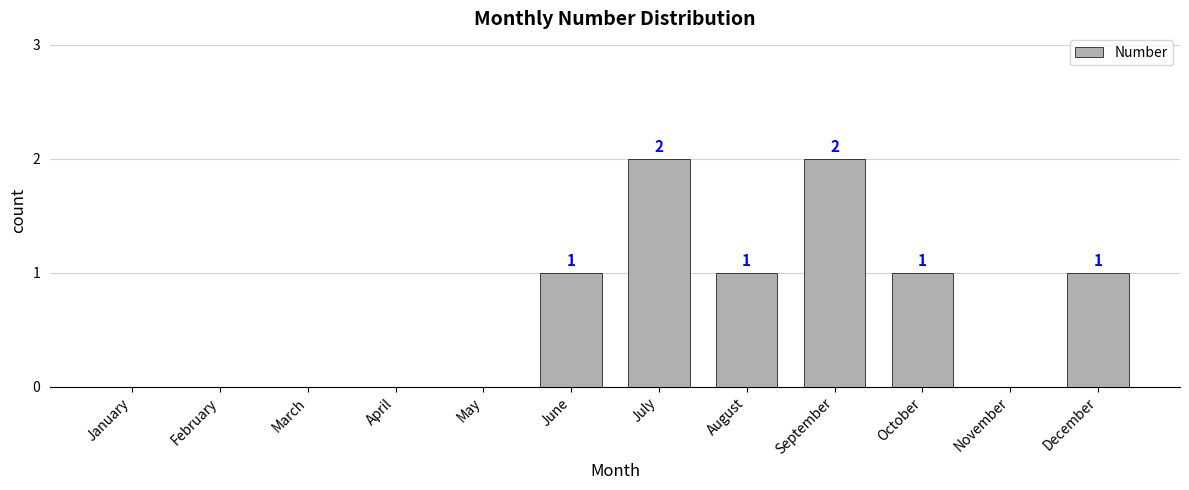

Reading left to right, transcribe all the data shown in this chart.

January=0	February=0	March=0	April=0	May=0	June=1	July=2	August=1	September=2	October=1	November=0	December=1